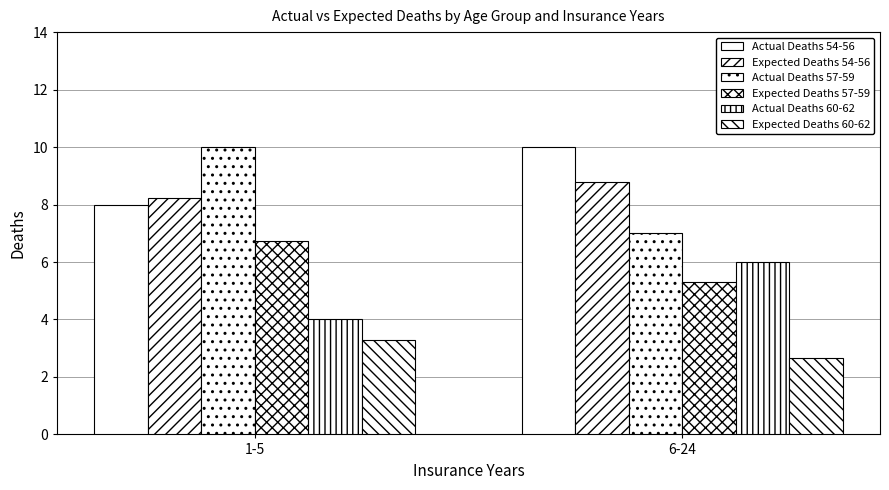

At which category does the chart reach its peak across all series?

6-24